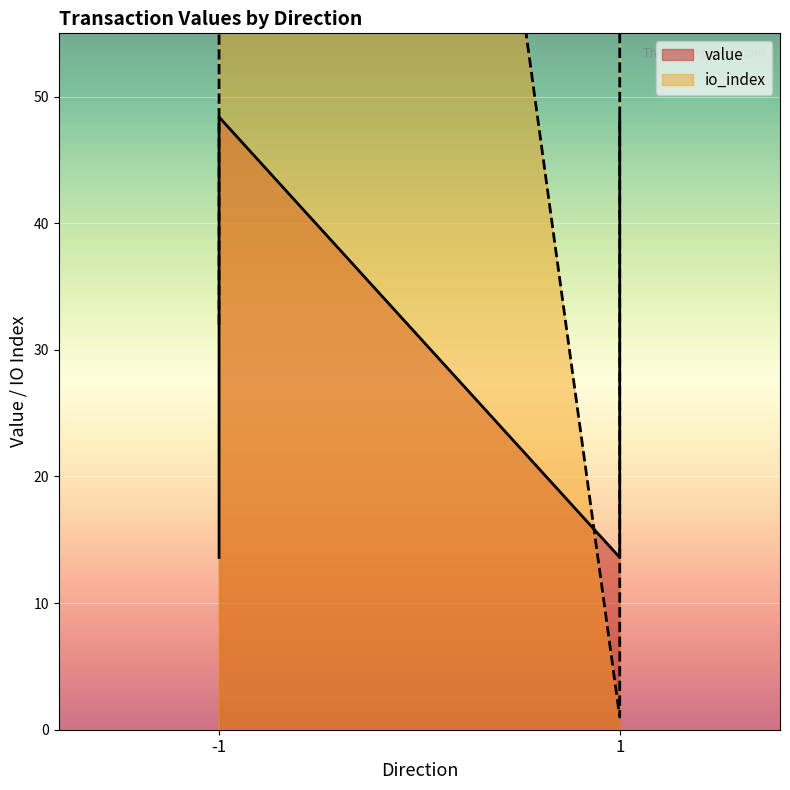

Is the value of value at 1 (Revocation) greater than the value of io_index at -1 (Regular)?

No